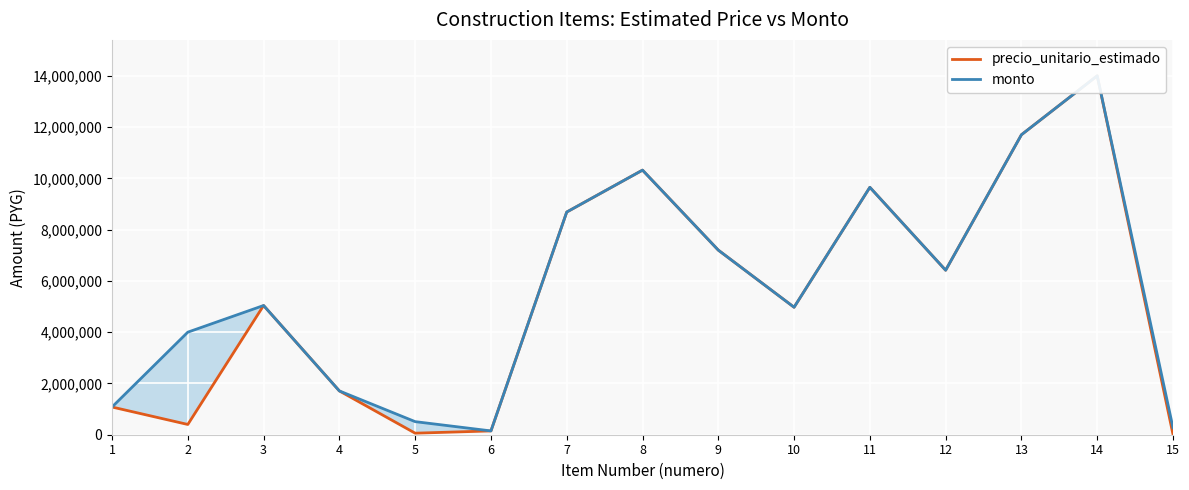

Where is the first local maximum for monto?

3